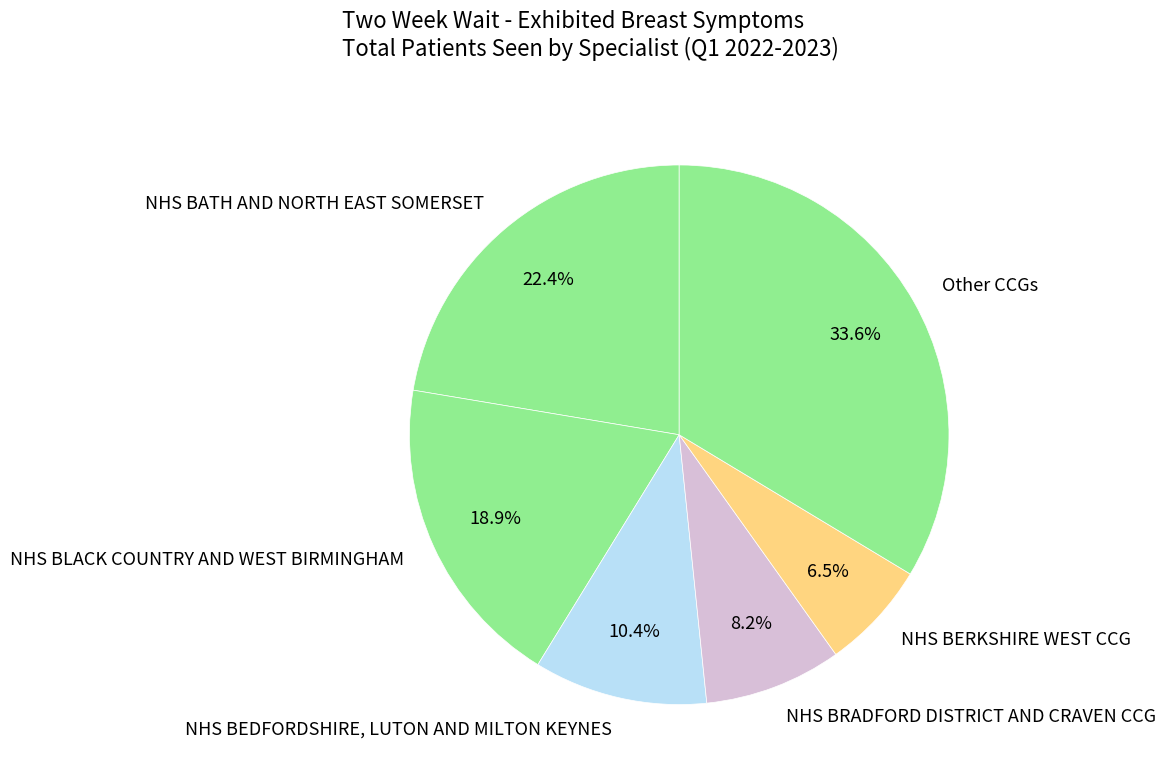

How many slices are in this pie chart?

6